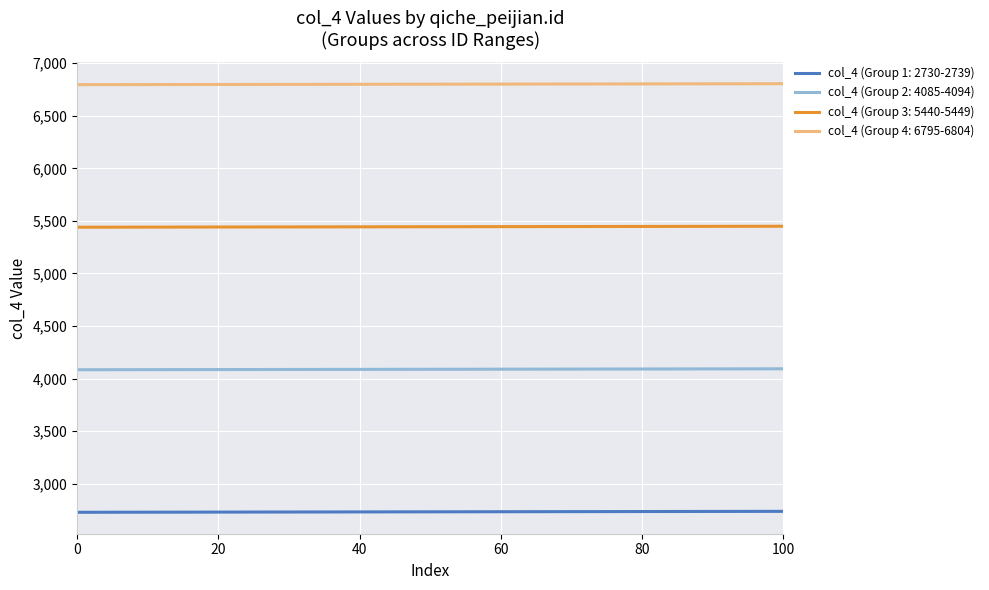

True or false: col_4 (Group 4: 6795-6804) and col_4 (Group 3: 5440-5449) cross at least once.

False